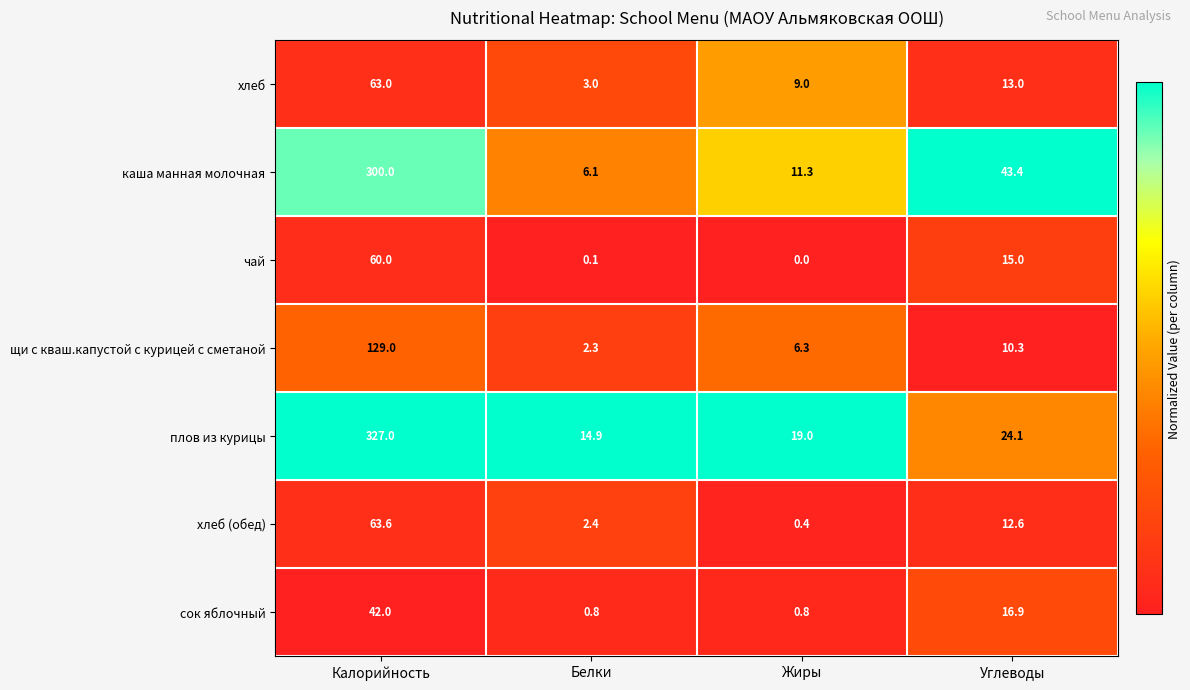

Where is хлеб nearest to the value 33?

Углеводы